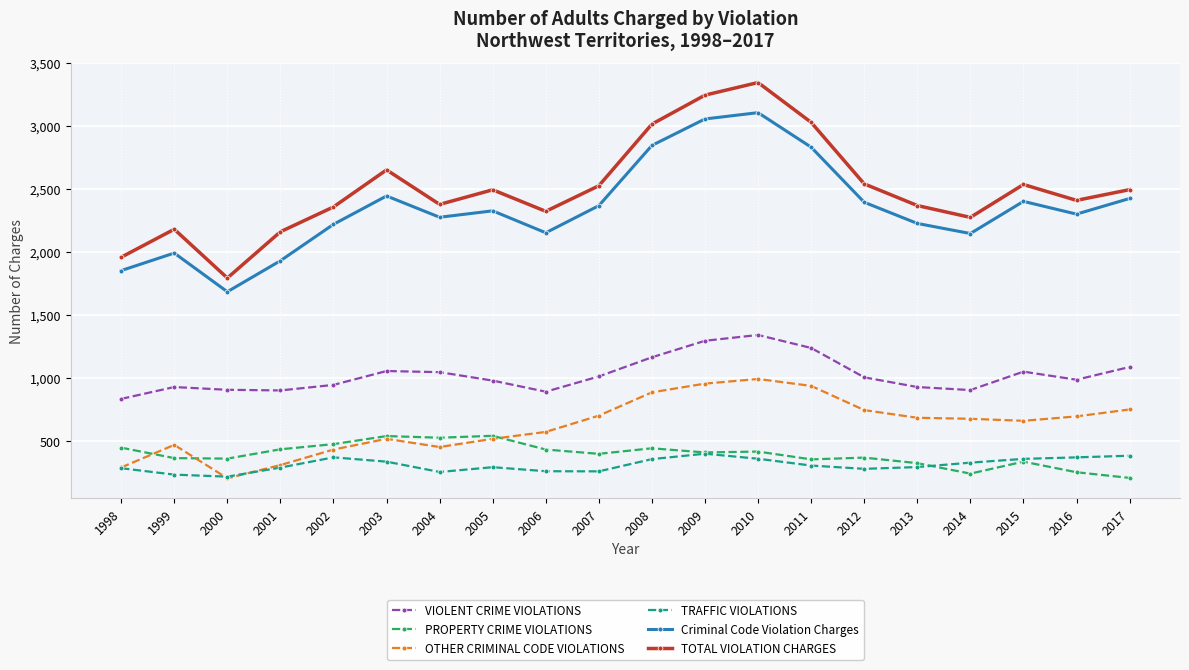

True or false: TOTAL VIOLATION CHARGES has more than 0 points higher than both neighbors.

True